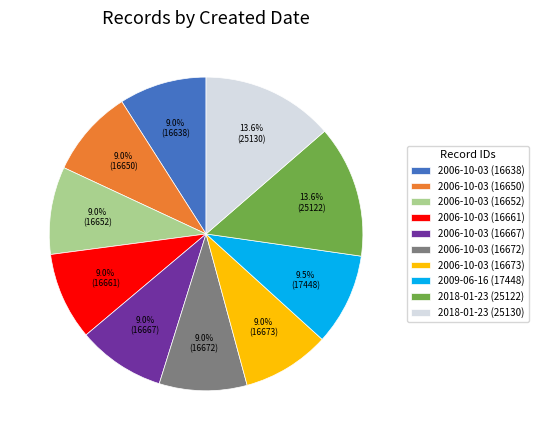

Count the number of slices in the pie.

10